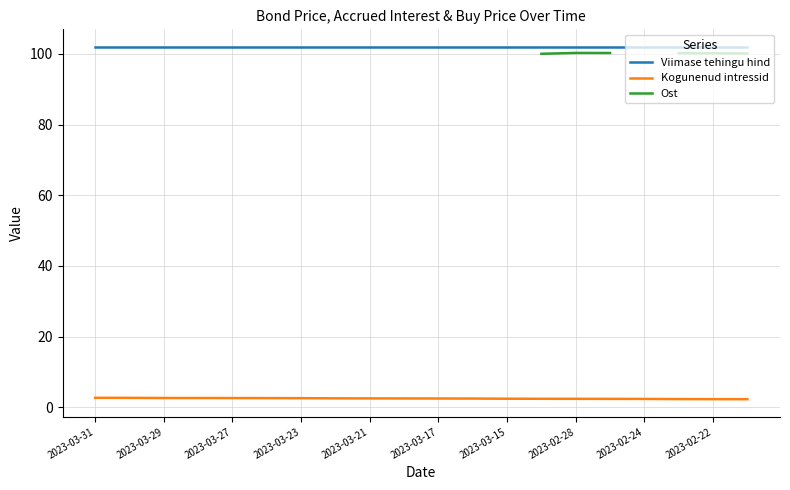

Rank the series by their average value, from lowest to highest.

Kogunenud intressid, Ost, Viimase tehingu hind